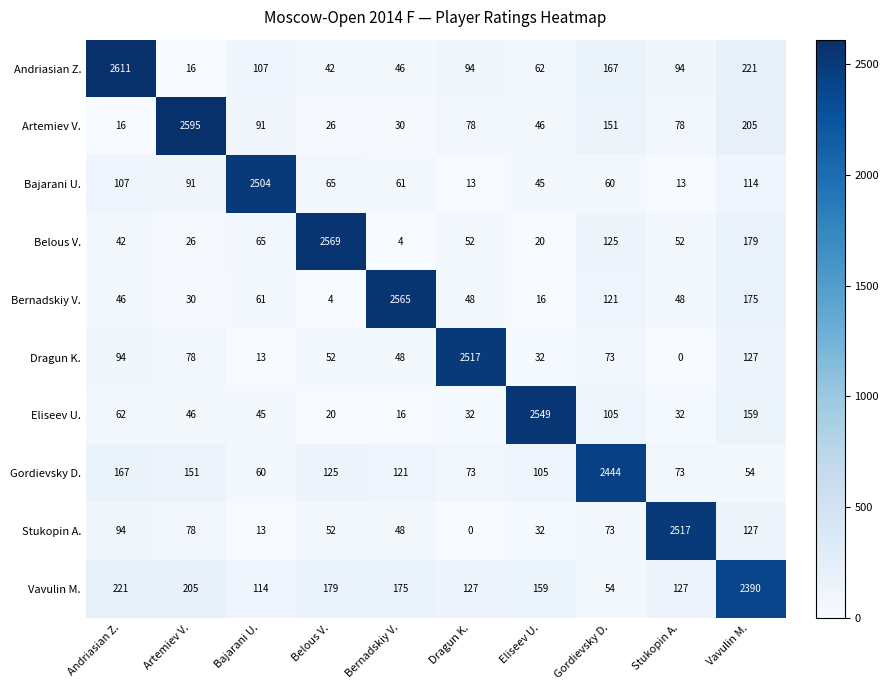

What is the difference between the highest and lowest values at Dragun K.?

2517